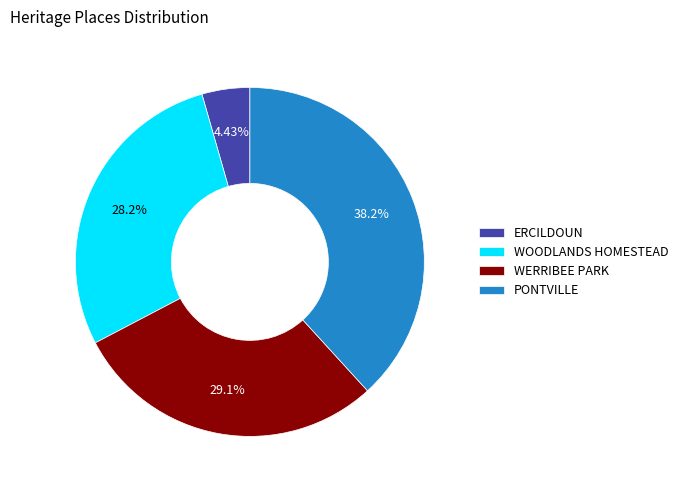

To the nearest percent, what is the difference between the WERRIBEE PARK and ERCILDOUN slice percentages?

25%